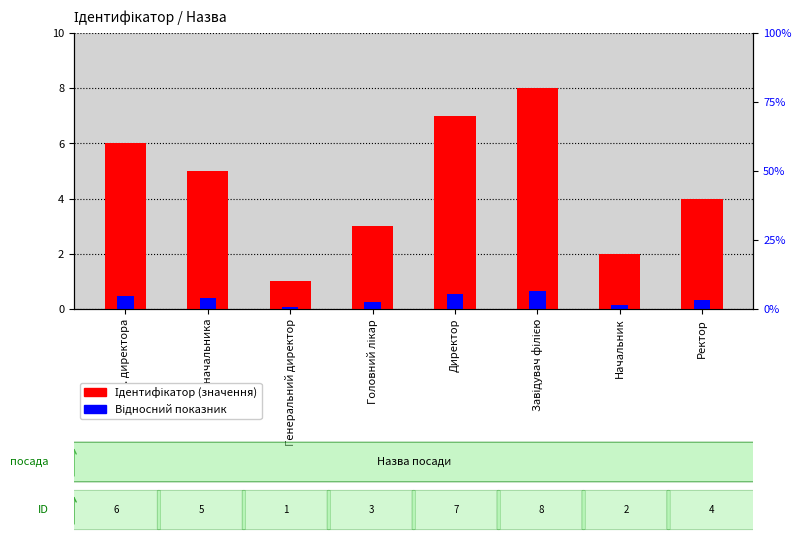

At which label does Ідентифікатор (значення) reach its peak?

Завідувач філією